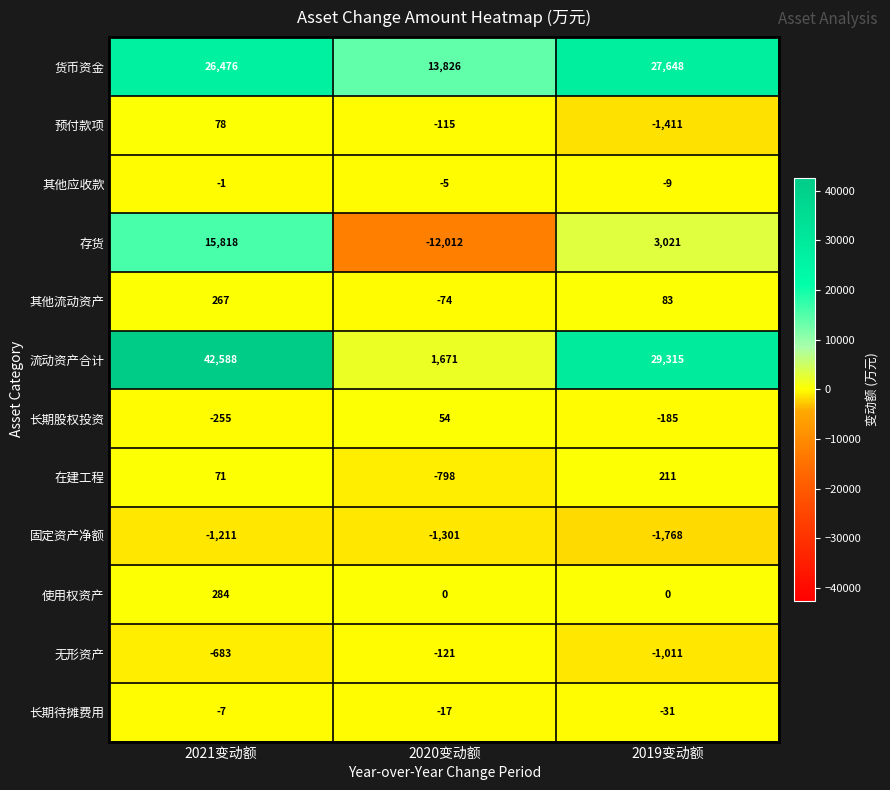

What value does the 其他应收款 series have at 2020变动额?

-5